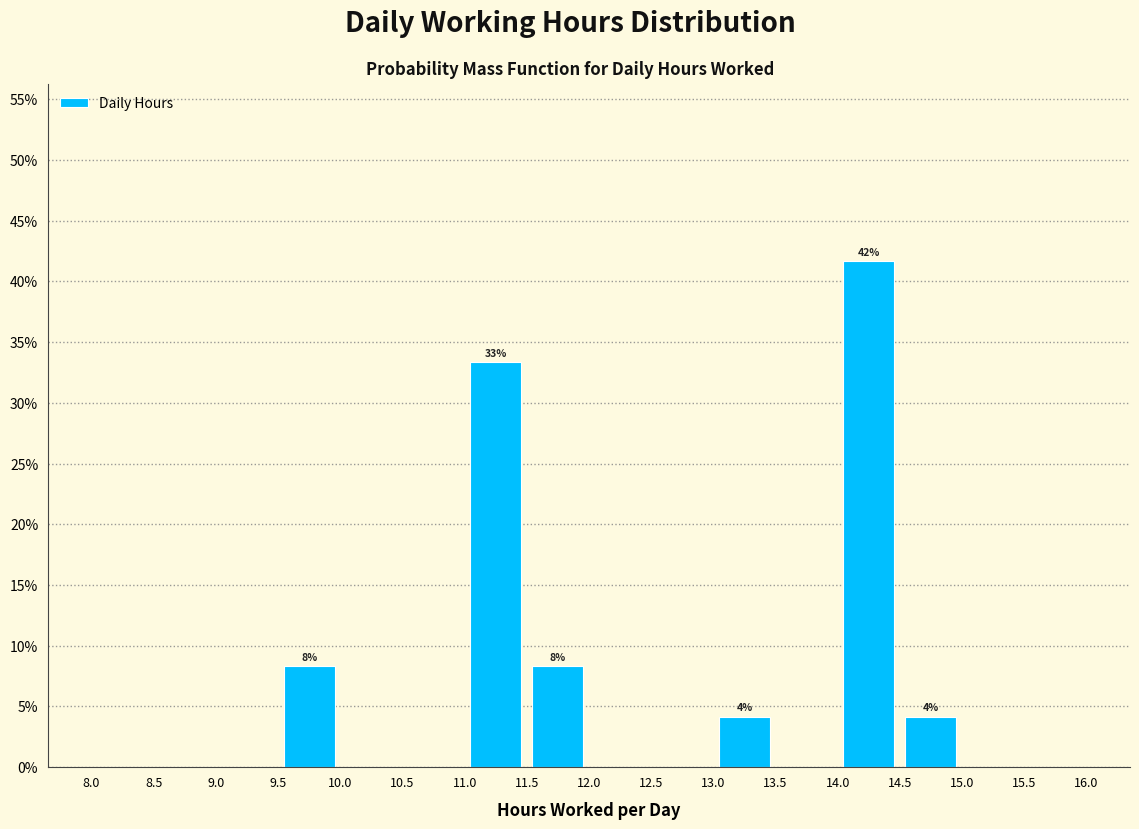

Over which range of the x-axis is the bar tallest?

14.0 to 14.5